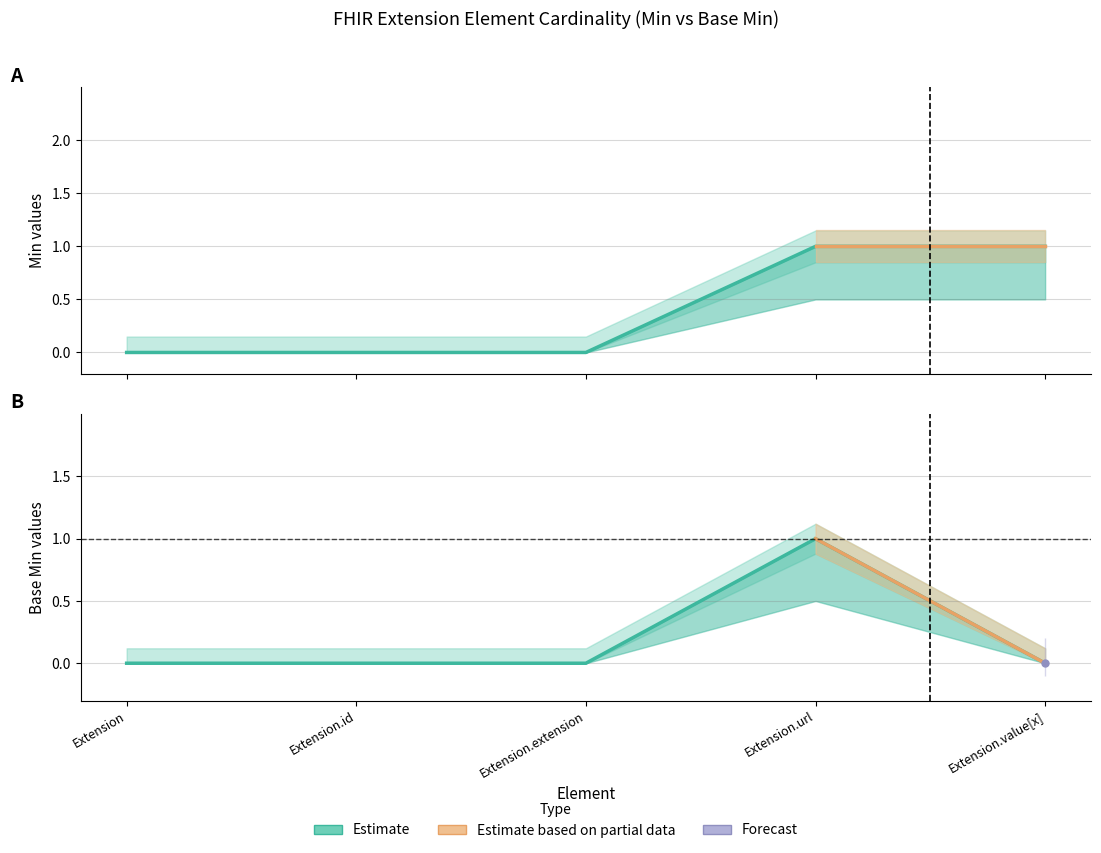

Reading left to right, transcribe all the data shown in this chart.

Min: Extension=0	Extension.id=0	Extension.extension=0	Extension.url=1	Extension.value[x]=1
Base Min: Extension=0	Extension.id=0	Extension.extension=0	Extension.url=1	Extension.value[x]=0